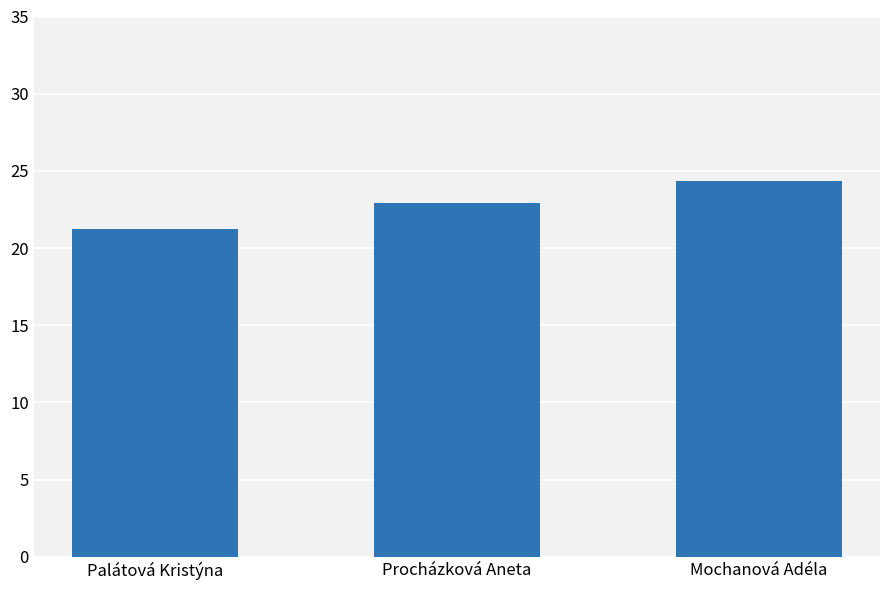

What is the greatest value displayed?

24.4